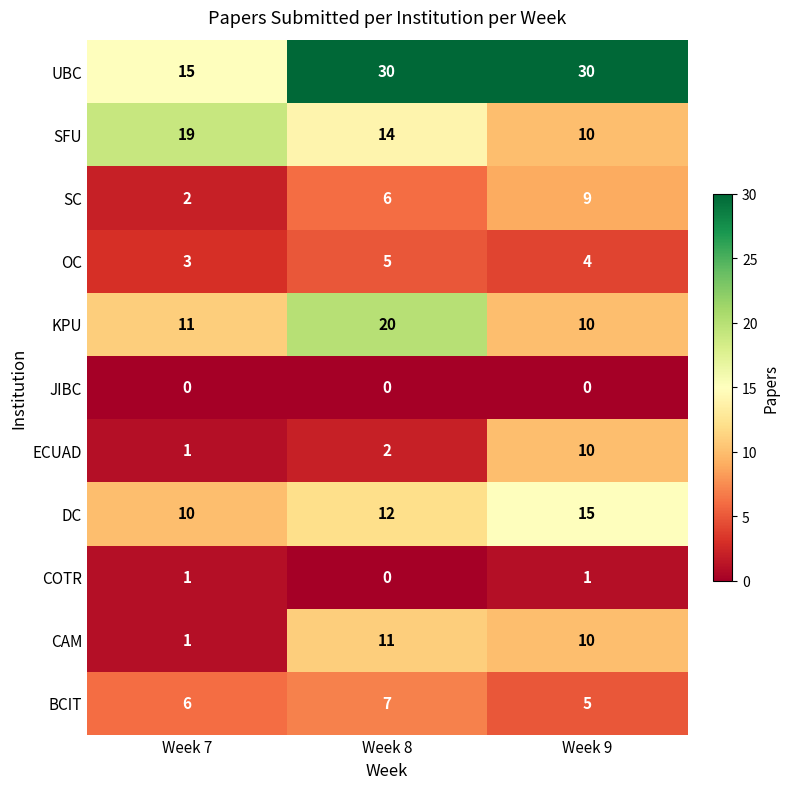

At which category is the sum across all series the highest?

Week 8